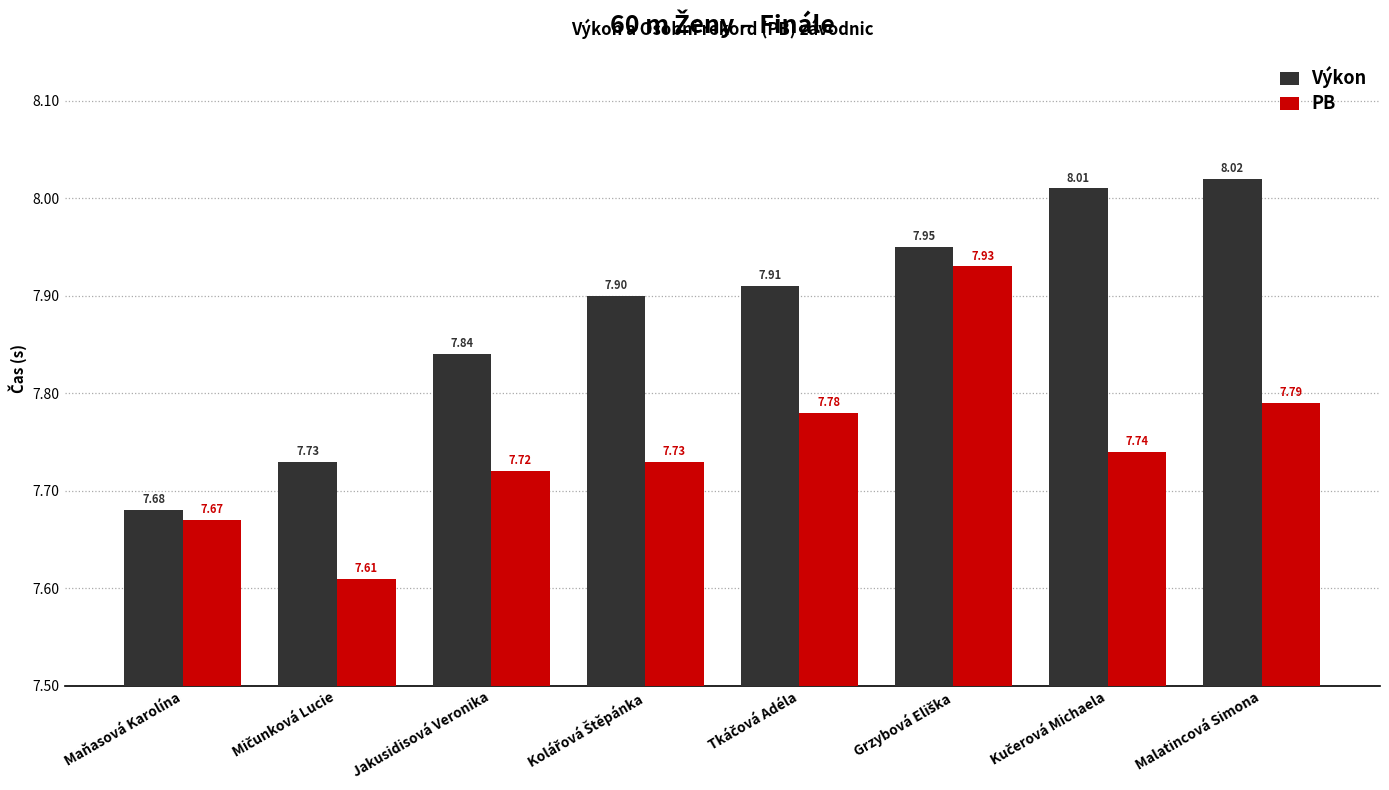

How many groups of bars are there?

8